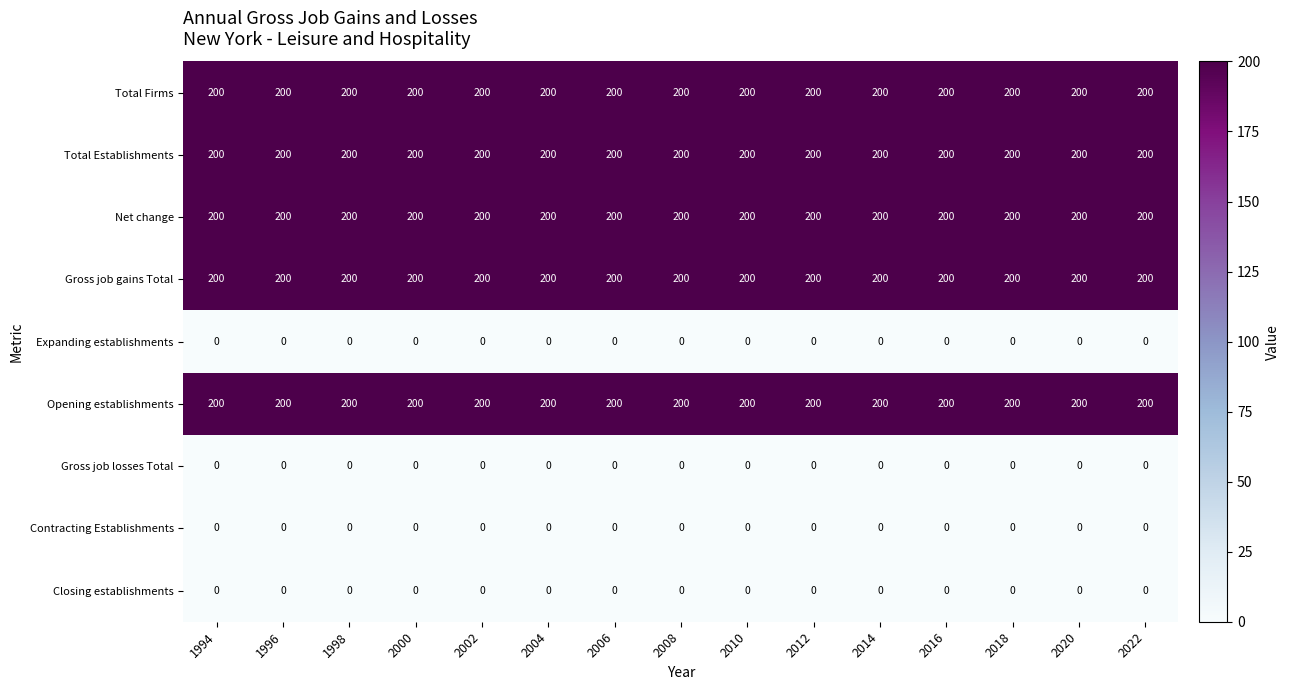

What is the sum of the Gross job gains Total values at 2000 and 2010?

400